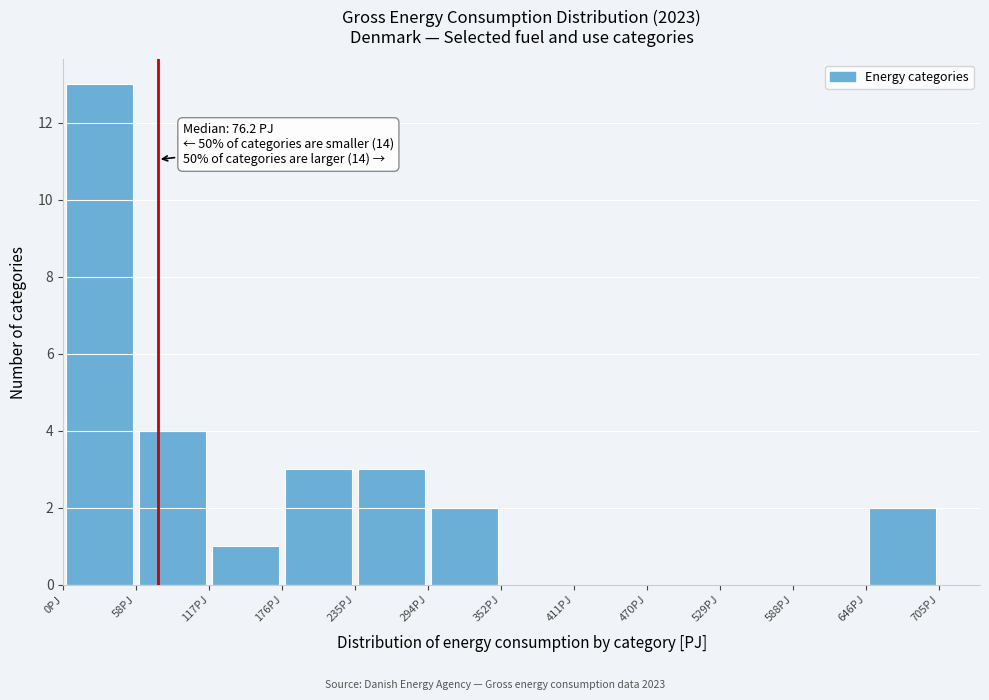

Which range on the x-axis has the tallest bar?

0 to 60